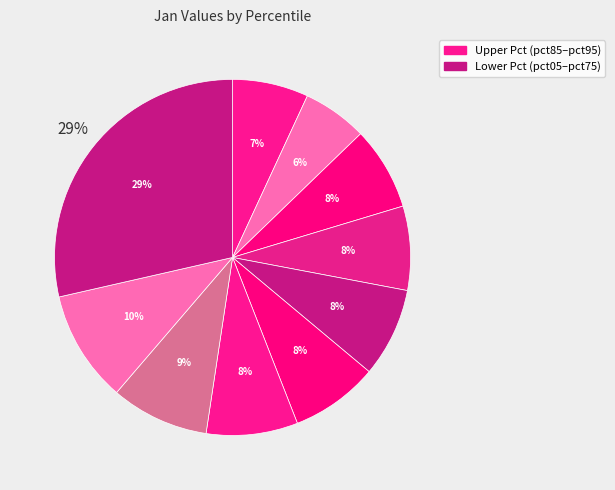

Is there a majority slice in this chart?

No